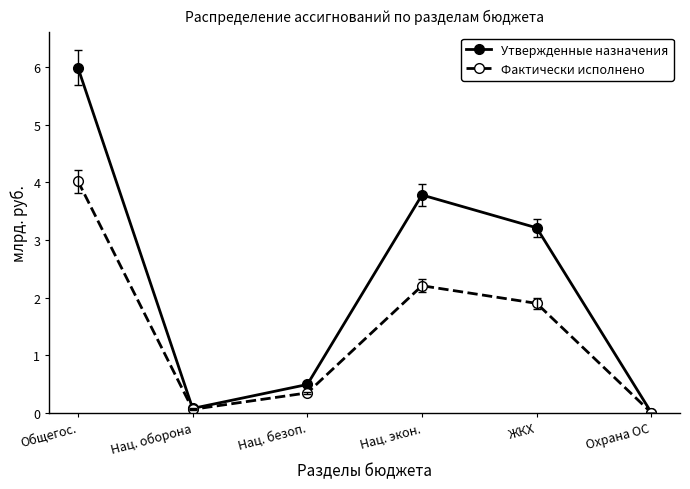

How many data points in Фактически исполнено are less than 1?

3